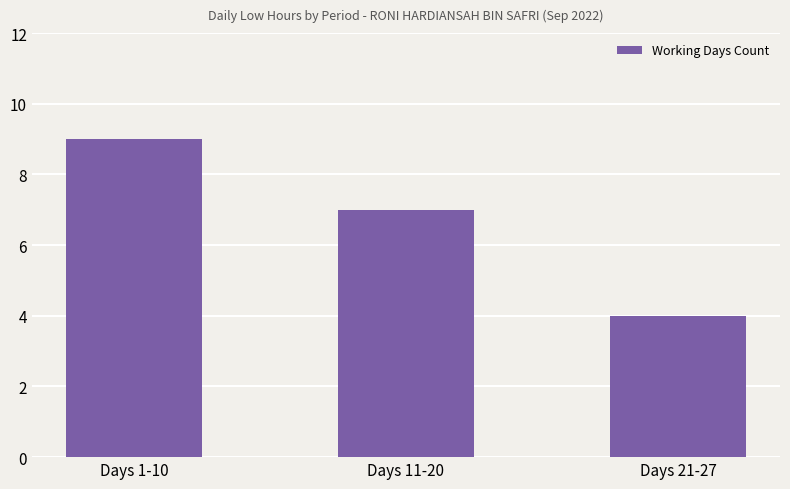

What is the difference between the second highest and minimum values?

3